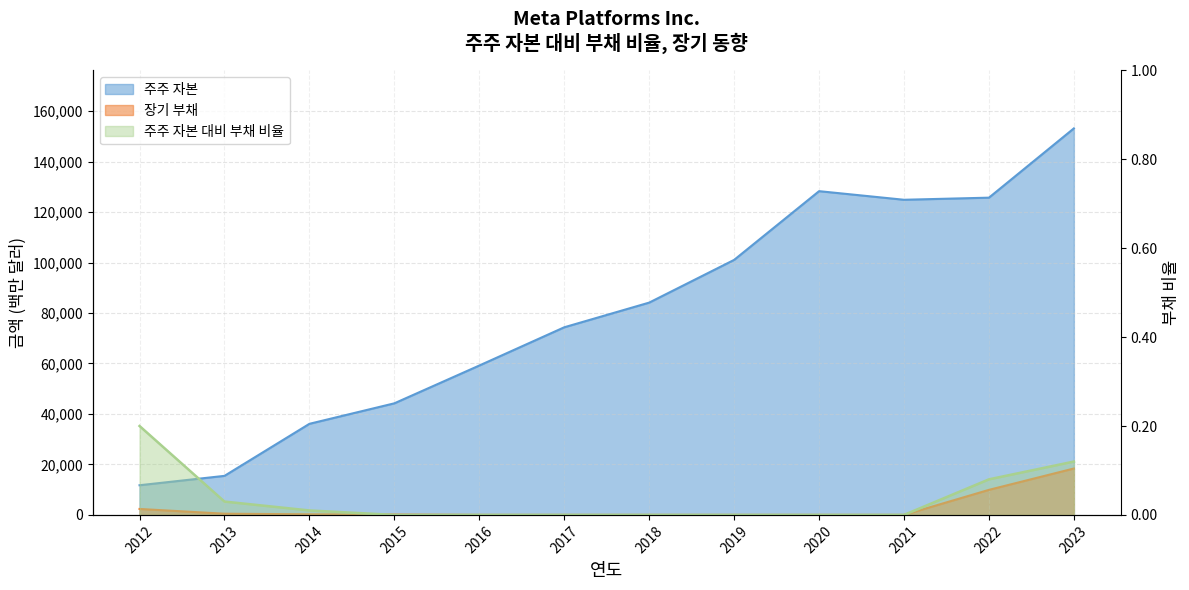

The value of 주주 자본 대비 부채 비율 at 2020 is 0.0. True or false?

True